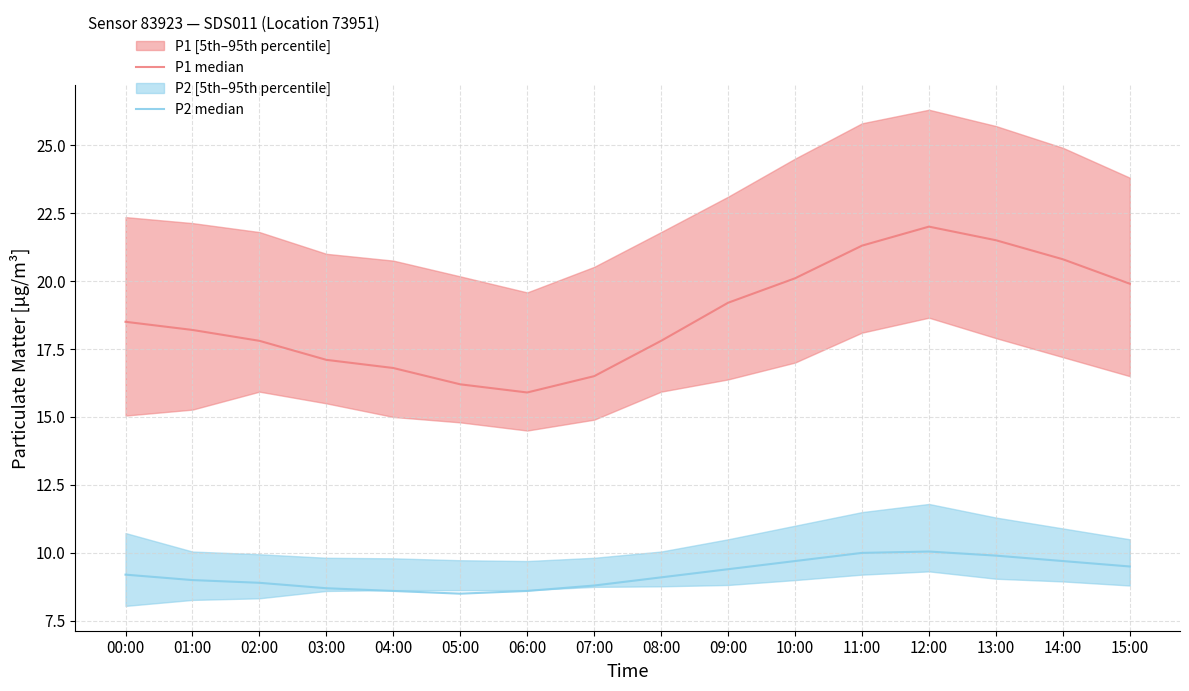

What is the highest value of the P2 median series?

10.1